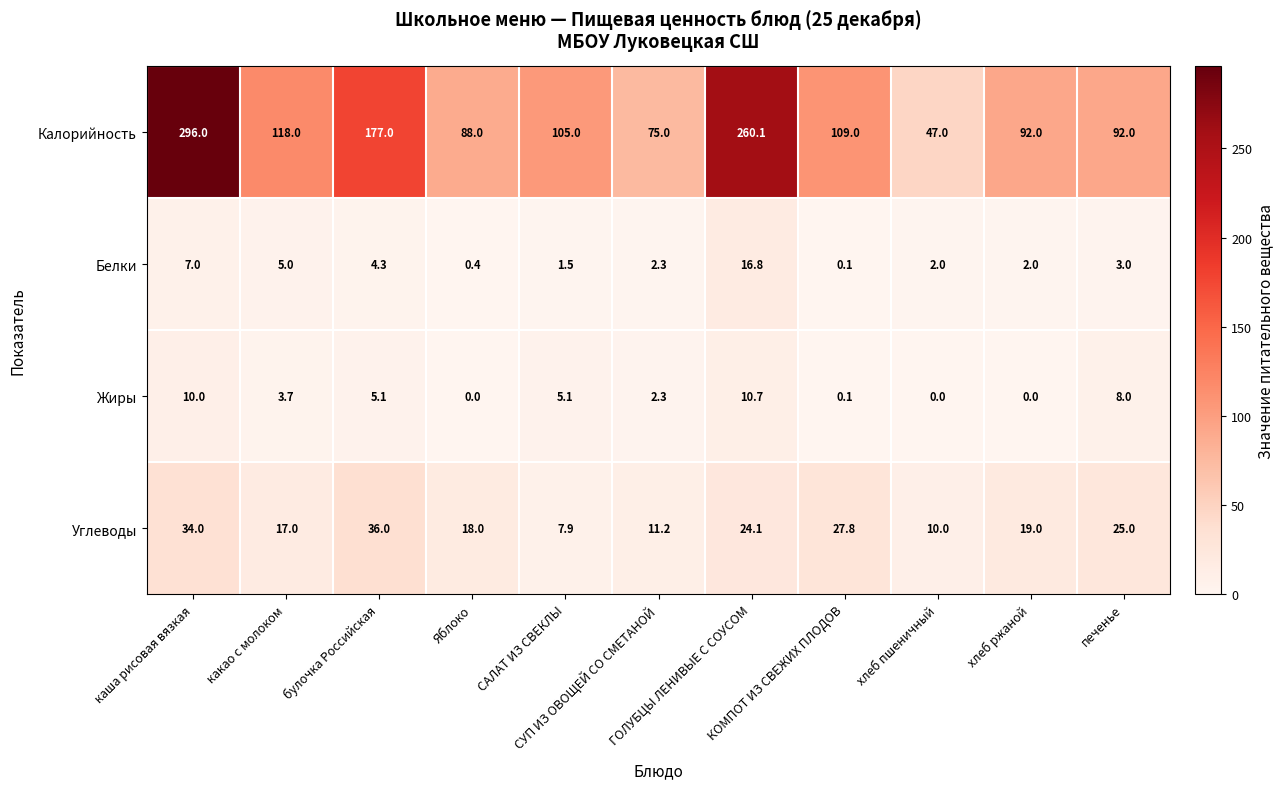

How many data points does each series have?

11